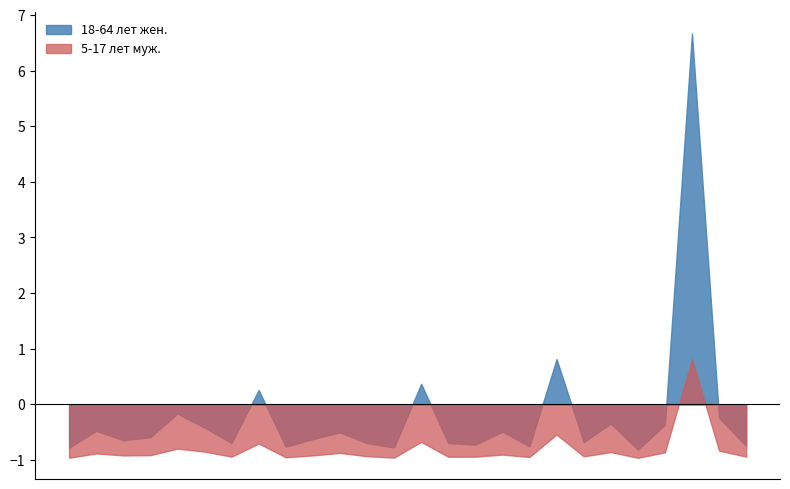

How many categories are shown in the chart?

26